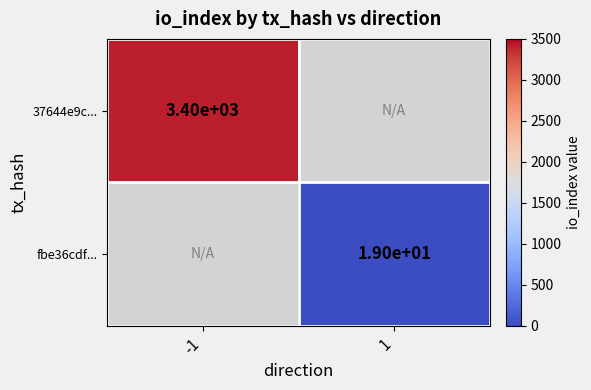

What is the greatest value displayed?

3405.0